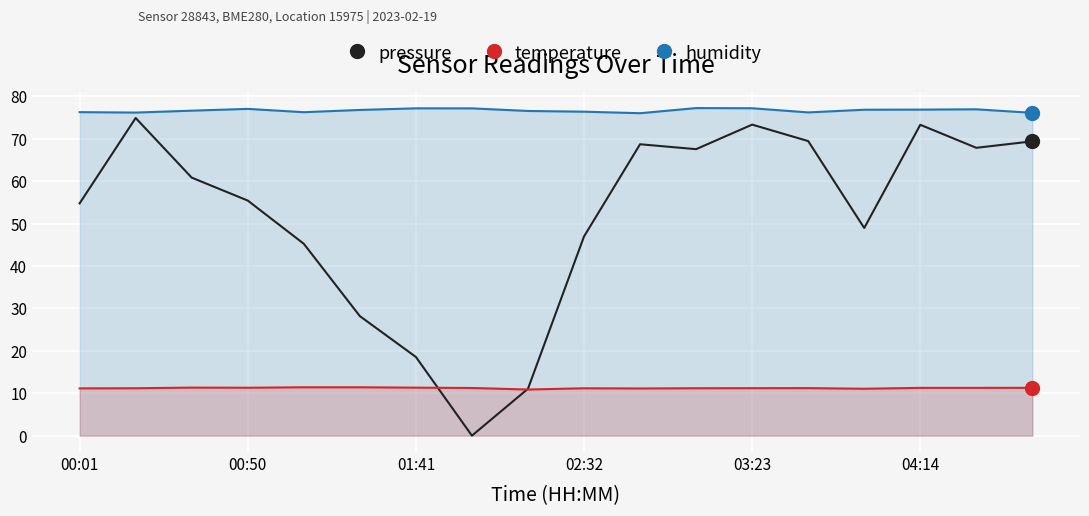

How many values in the pressure series exceed 60?

9